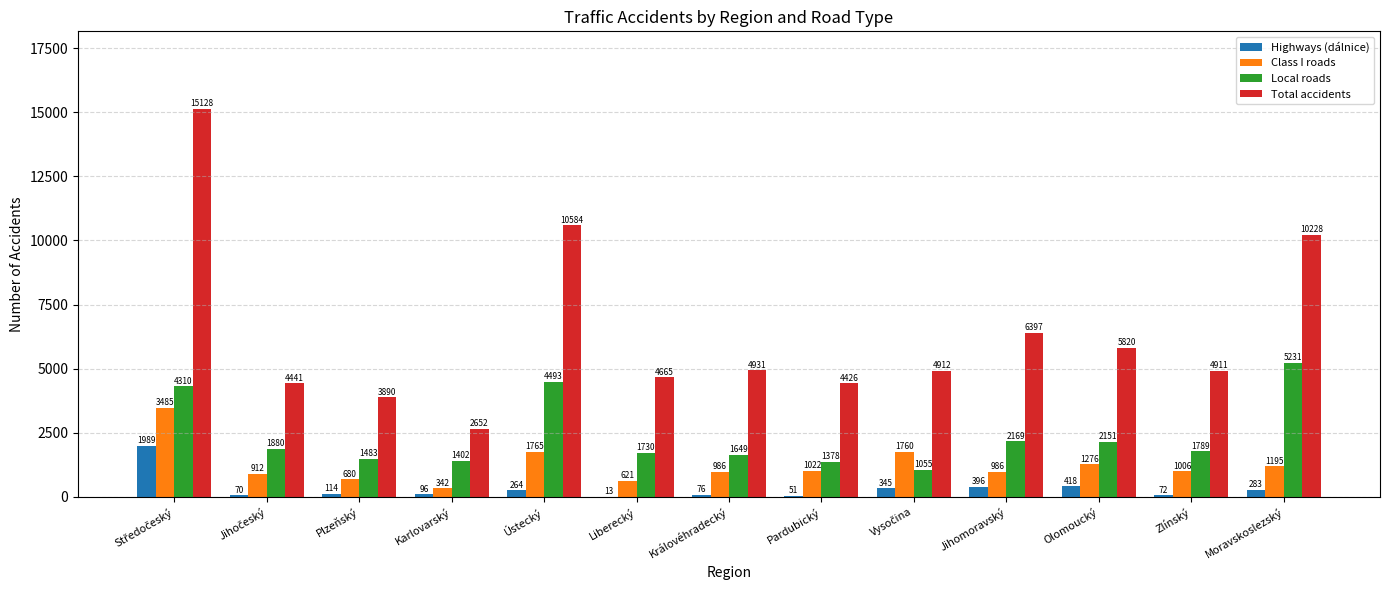

What is the sum of the Class I roads values at Jihomoravský and Liberecký?

1607